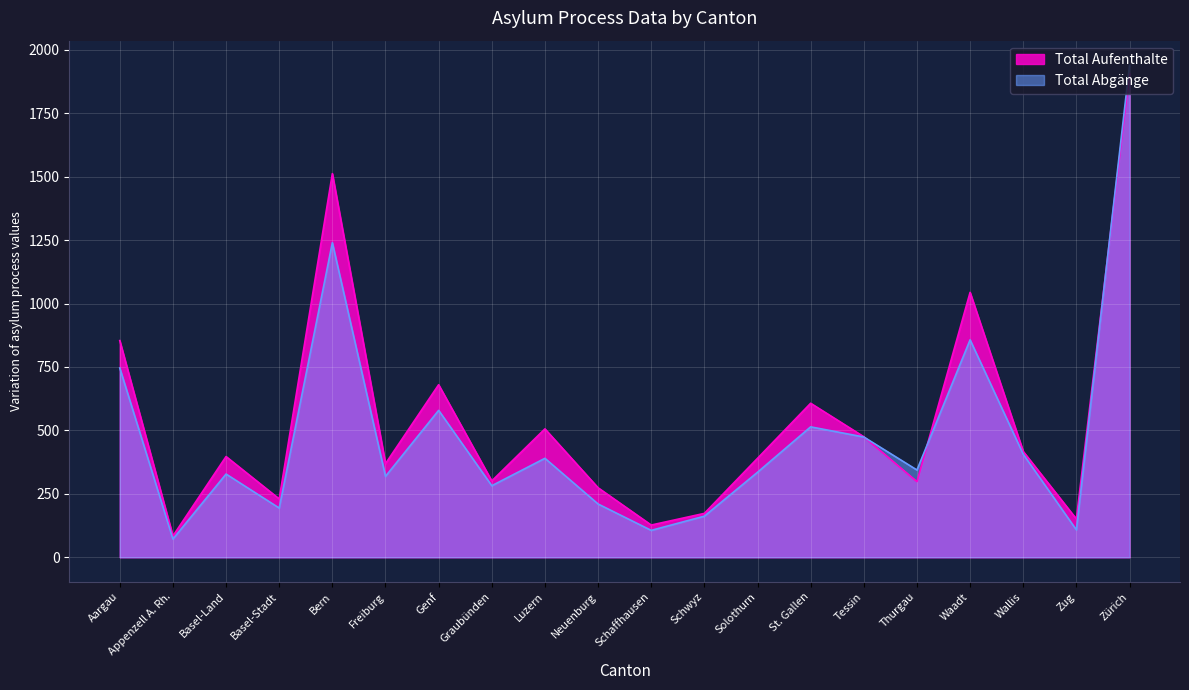

Between Schaffhausen and Zürich, which series saw the biggest shift?

Total Abgänge